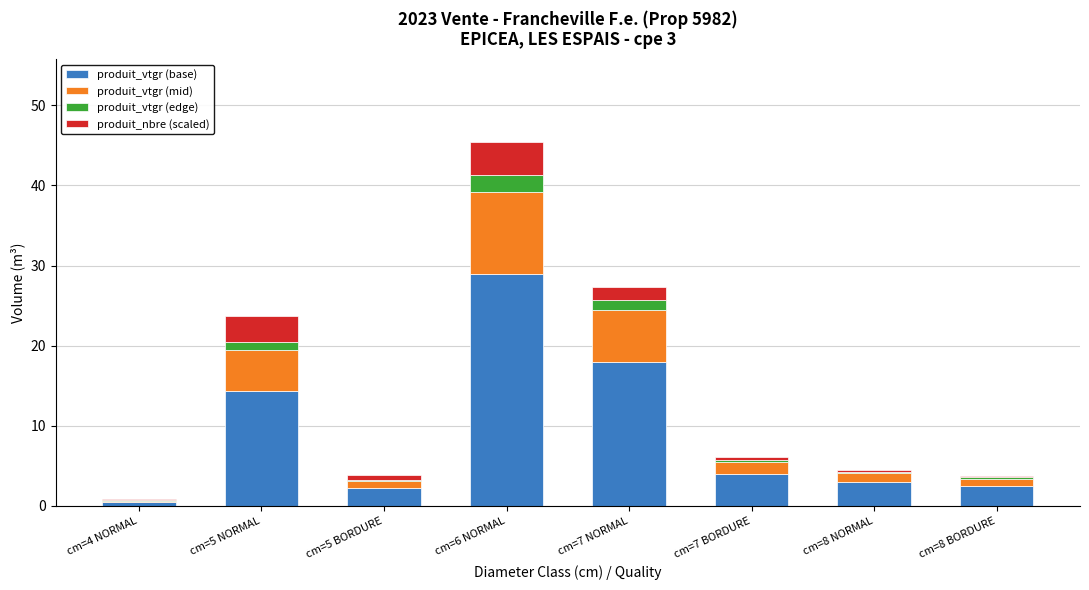

At which category is the sum across all series the highest?

cm=6 NORMAL